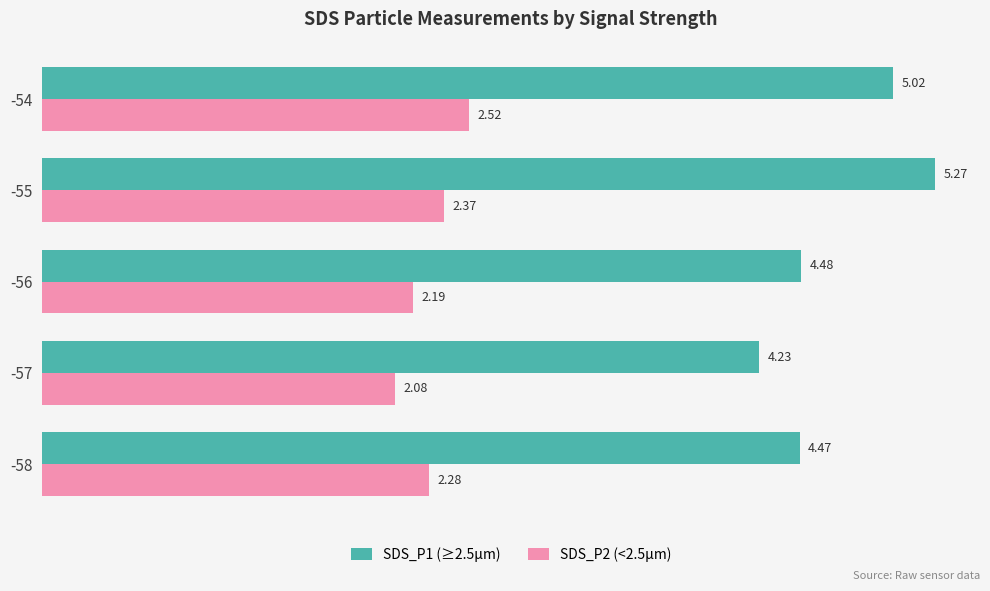

How many series are shown in this chart?

2